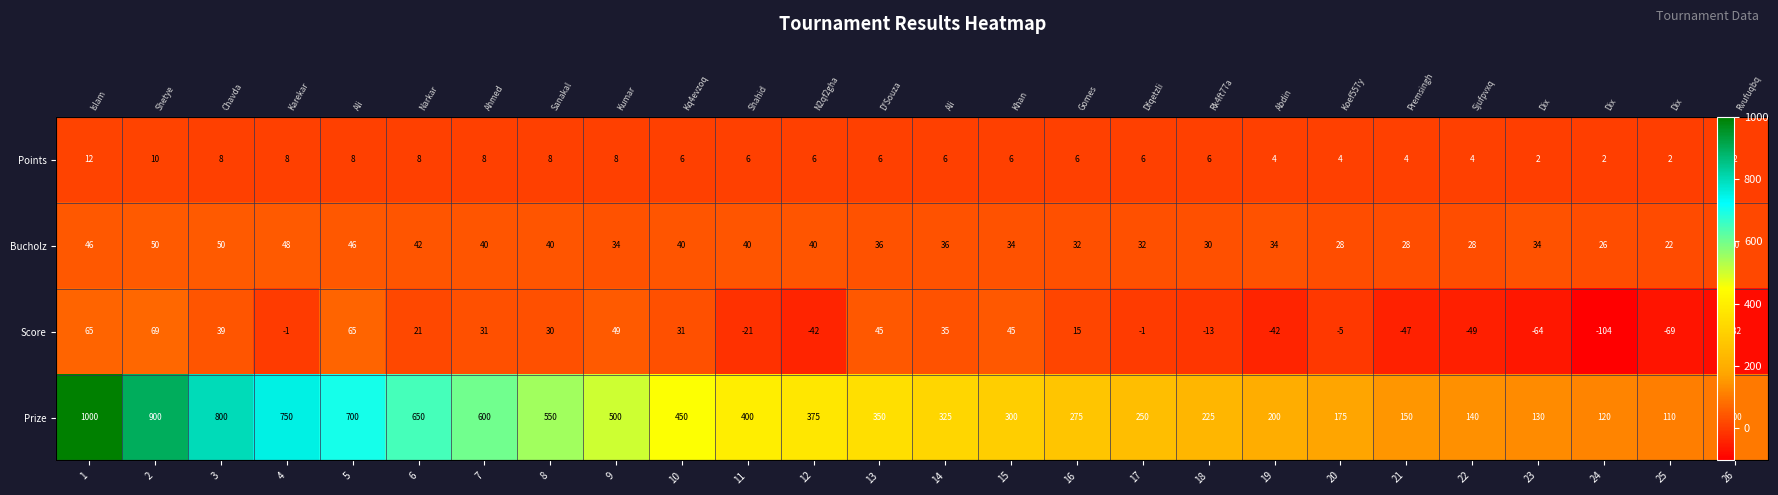

How many categories are shown in the chart?

26